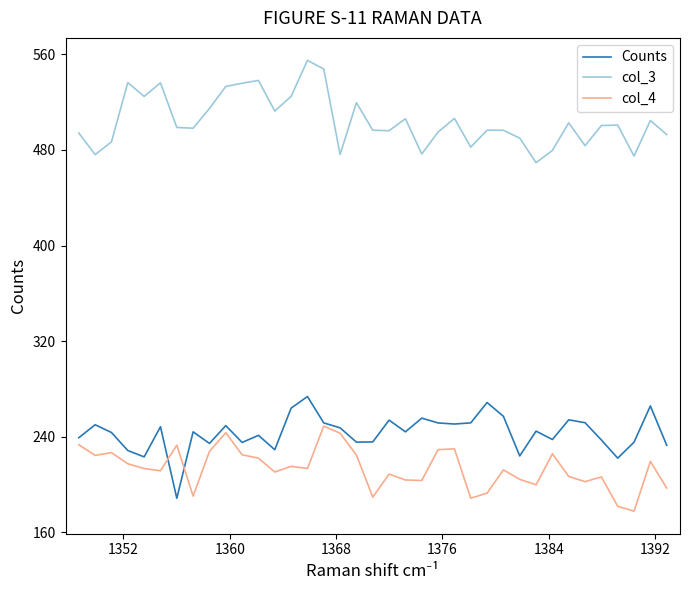

True or false: Counts and col_3 cross at least once.

False